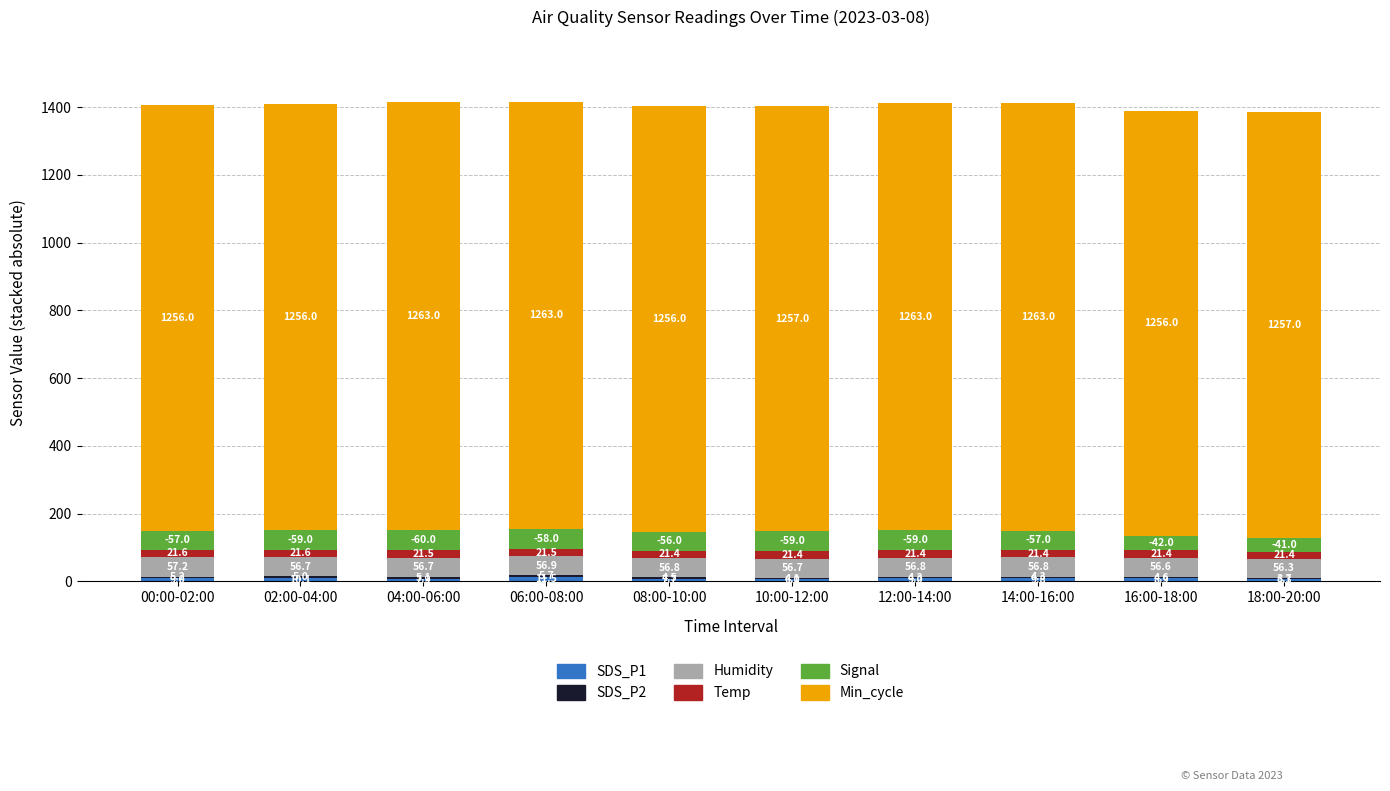

What is the total value across all series at 10:00-12:00?

1404.2